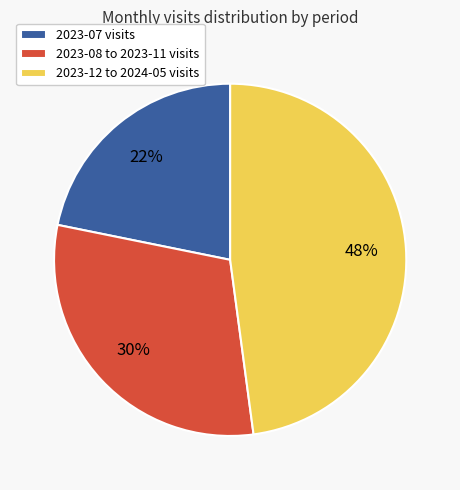

Approximately how many times larger is the value at 2023-12 to 2024-05 visits compared to 2023-07 visits?

2.2